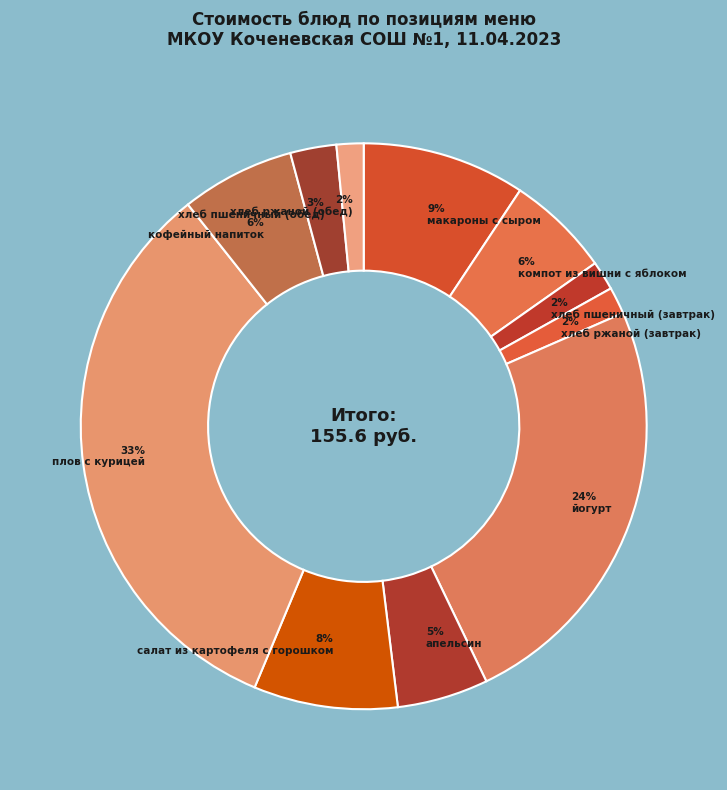

To the nearest percent, what portion does хлеб ржаной (обед) represent?

2%